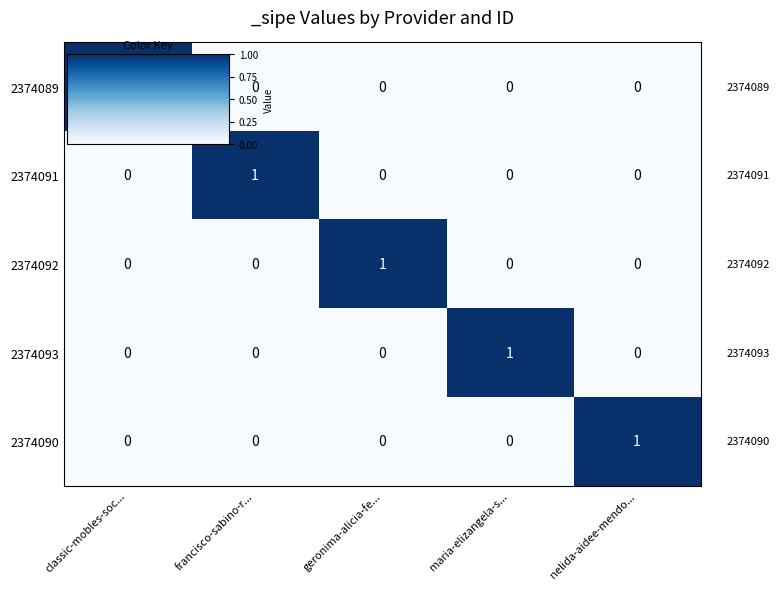

At which label does 2374091 reach its peak?

francisco-sabino-r...